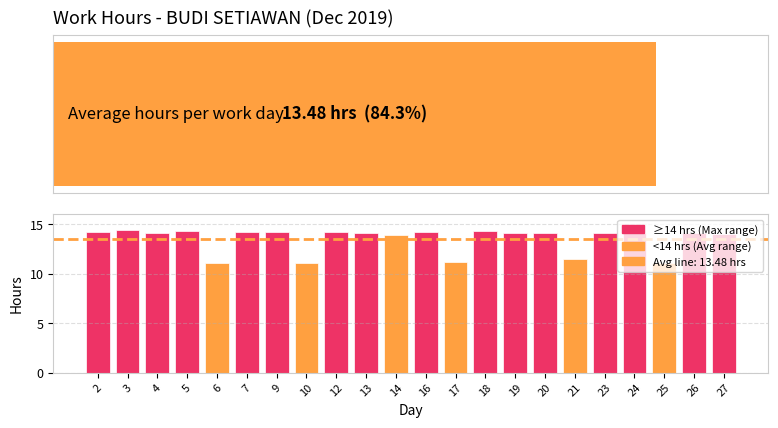

How many values exceed 14?

15